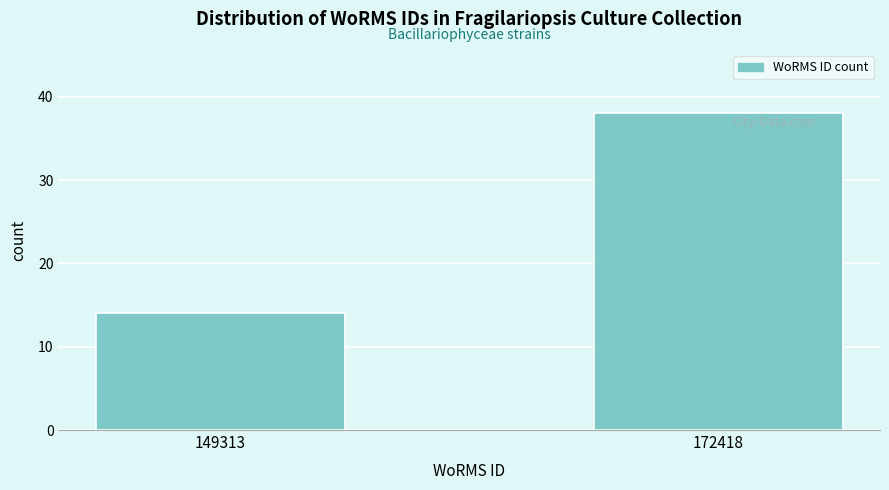

Reading right to left, extract all data points from this chart.

172418=38	149313=14